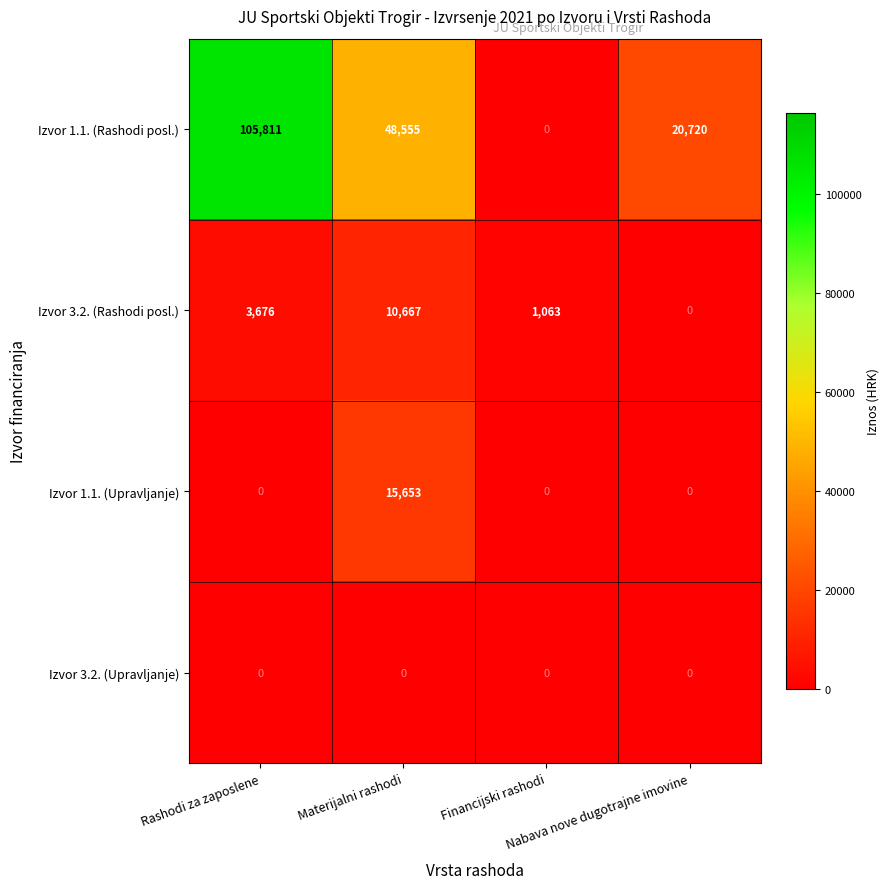

Between Rashodi za zaposlene and Materijalni rashodi, which series saw the biggest shift?

Izvor 1.1. (Rashodi posl.)